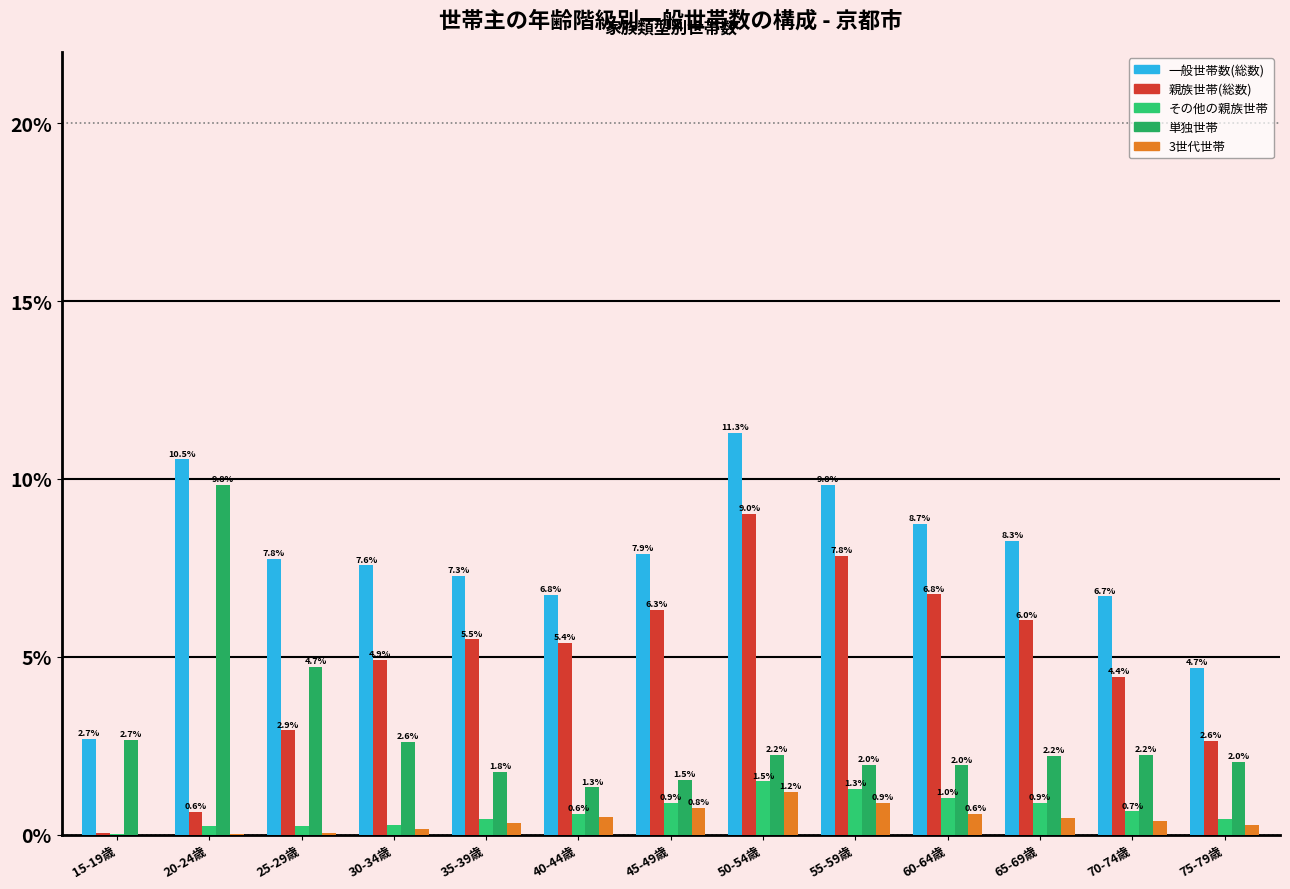

Which category has the lowest value across all series?

15-19歳